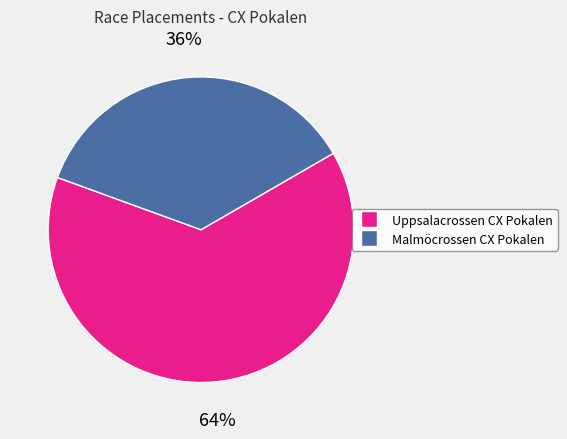

Between Uppsalacrossen CX Pokalen and Malmöcrossen CX Pokalen, which is larger?

Uppsalacrossen CX Pokalen